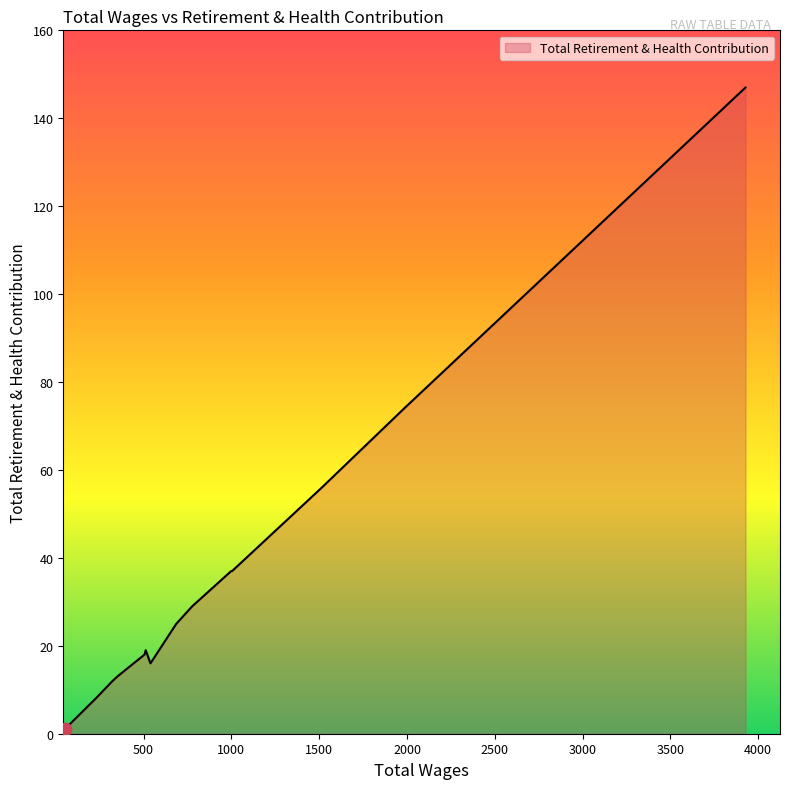

What is the difference between the maximum and minimum values?

146